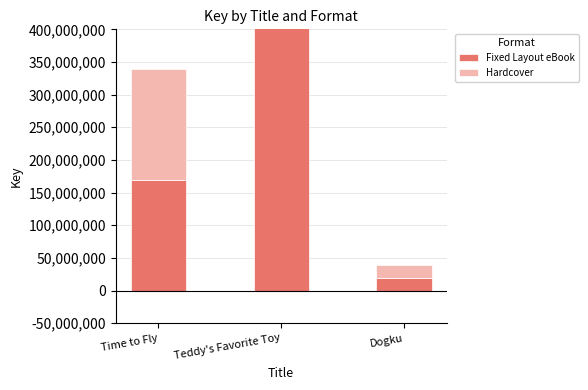

At which category does the chart reach its minimum across all series?

Dogku